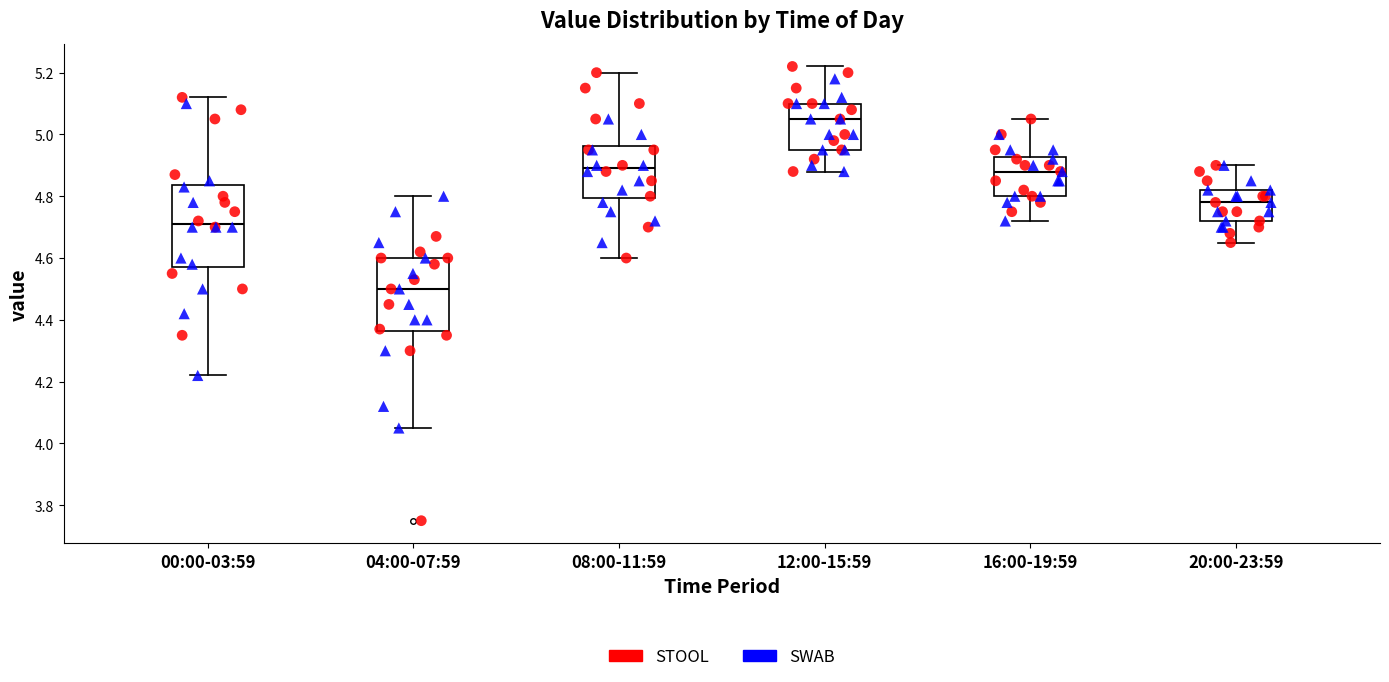

Reading left to right, transcribe this box plot: for each box, give where its median line is, the range the box spans, and where its two whiskers end, as read against the y-axis. The values are not printed on the chart, so give them approximately, as read against the axis.

00:00-03:59: median 4.72, box 4.58 to 4.84, whiskers 4.22 to 5.12
04:00-07:59: median 4.50, box 4.36 to 4.60, whiskers 4.06 to 4.80
08:00-11:59: median 4.90, box 4.80 to 4.96, whiskers 4.60 to 5.20
12:00-15:59: median 5.06, box 4.96 to 5.10, whiskers 4.88 to 5.22
16:00-19:59: median 4.88, box 4.80 to 4.92, whiskers 4.72 to 5.06
20:00-23:59: median 4.78, box 4.72 to 4.82, whiskers 4.66 to 4.90